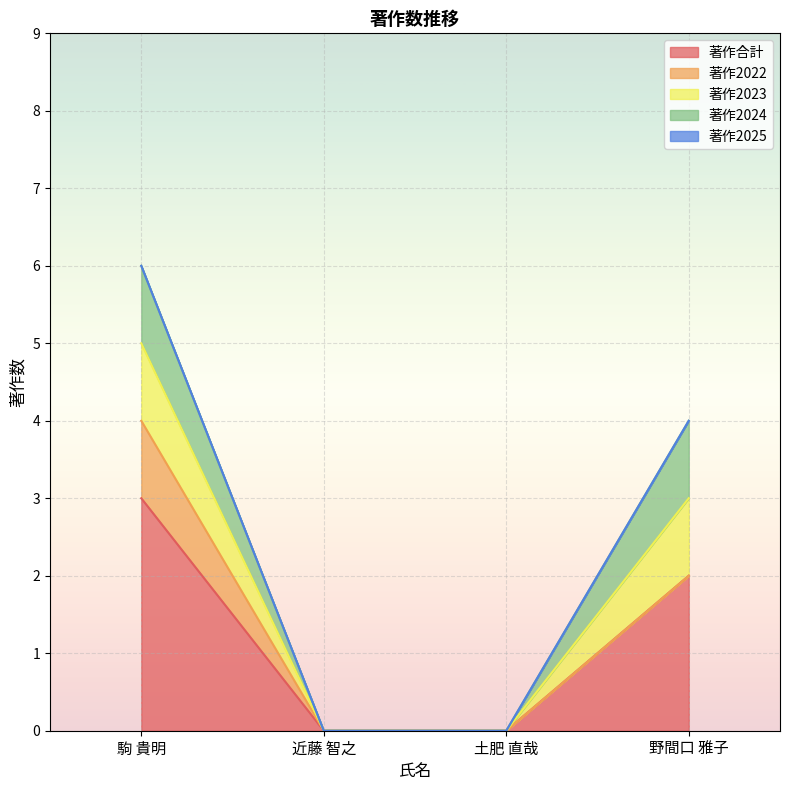

Rank the series by their maximum value, from highest to lowest.

著作合計, 著作2022, 著作2023, 著作2024, 著作2025